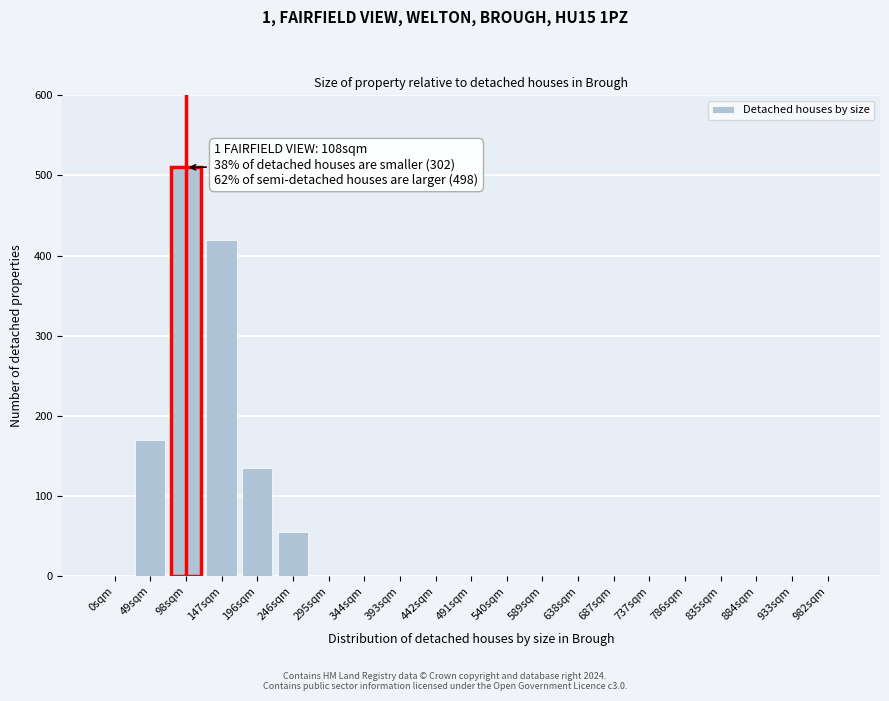

Reading left to right, extract all data points from this chart.

0sqm=0	49sqm=170	98sqm=510	147sqm=420	196sqm=135	246sqm=55	295sqm=0	344sqm=0	393sqm=0	442sqm=0	491sqm=0	540sqm=0	589sqm=0	638sqm=0	687sqm=0	737sqm=0	786sqm=0	835sqm=0	884sqm=0	933sqm=0	982sqm=0